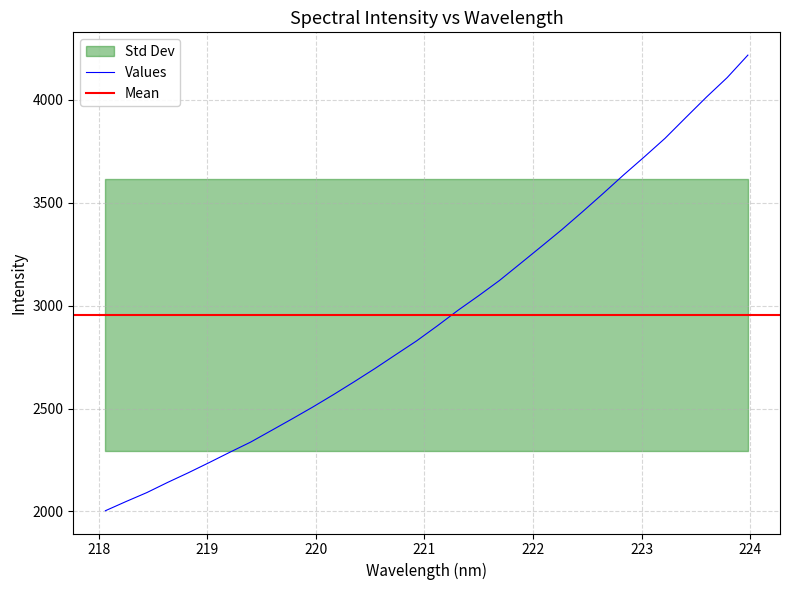

Which label corresponds to the largest value in the chart?

223.9802